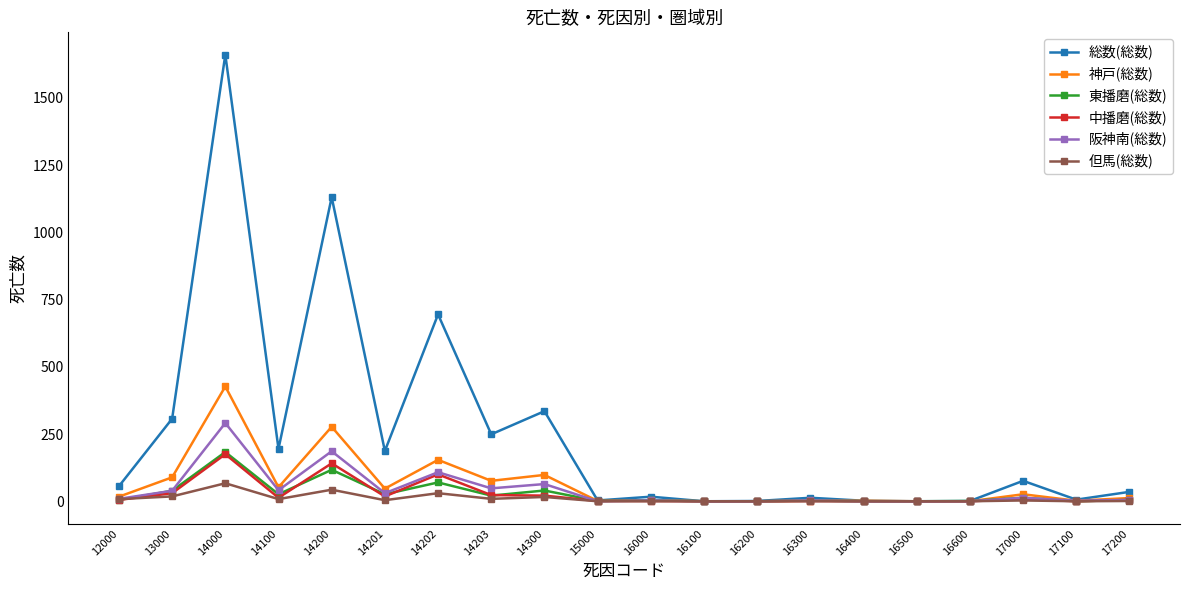

How many categories are shown in the chart?

20